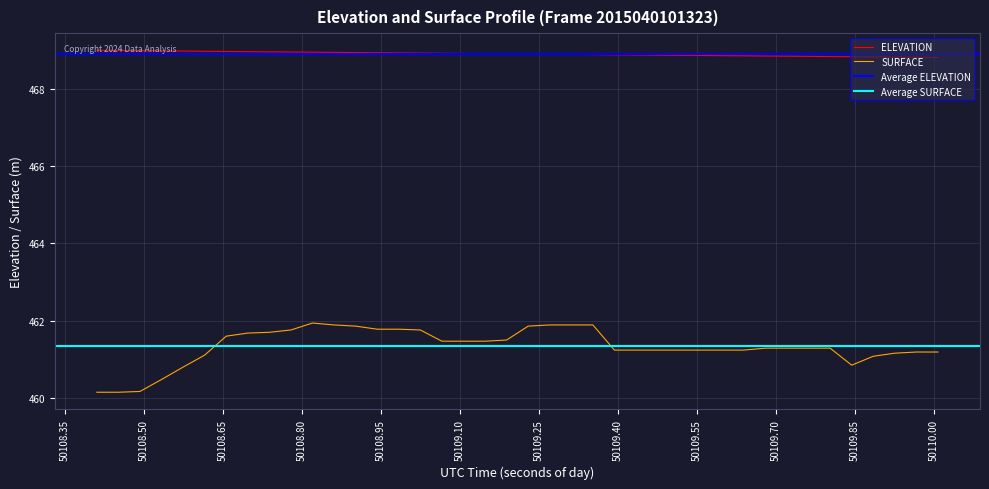

What is the highest value of the ELEVATION series?

469.0